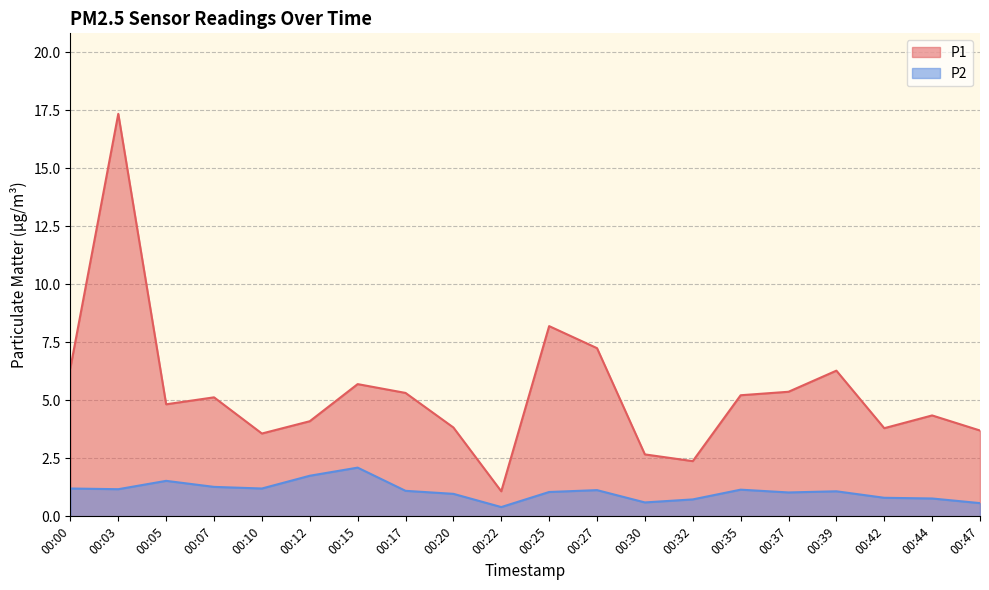

Is the value of P2 at 00:25 greater than the value of P1 at 00:00?

No